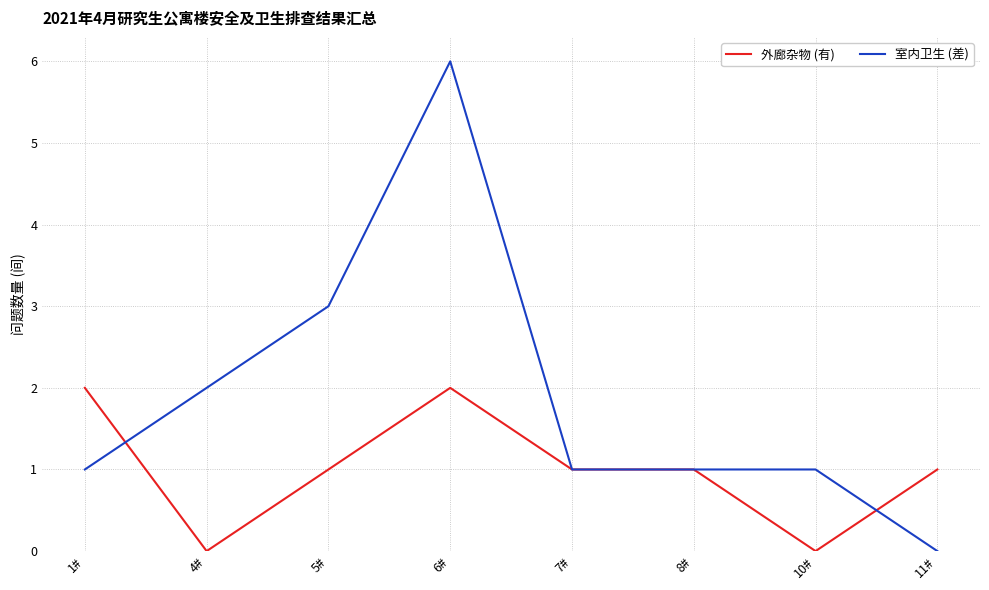

At 6#, list the series in order from largest to smallest.

室内卫生 (差), 外廊杂物 (有)